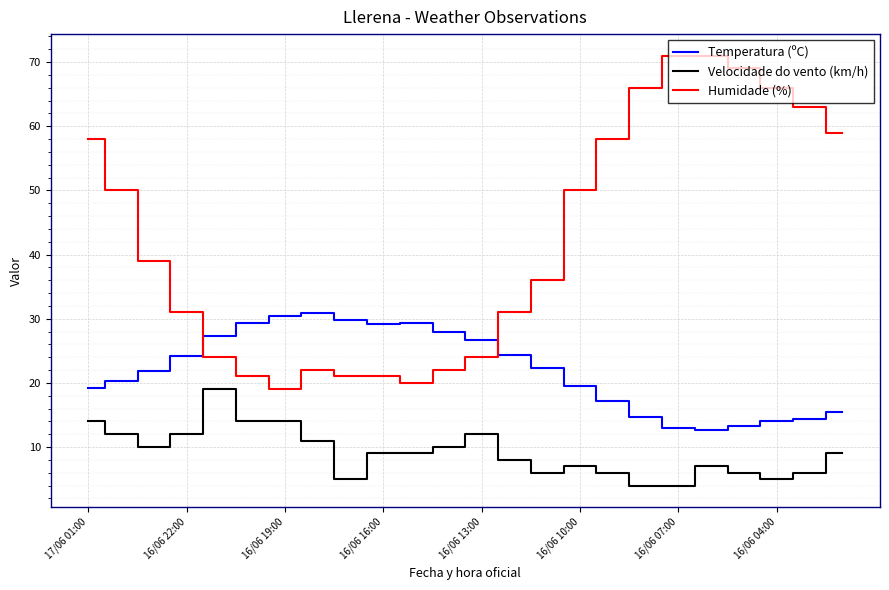

True or false: Humidade (%) and Velocidade do vento (km/h) cross at least once.

False